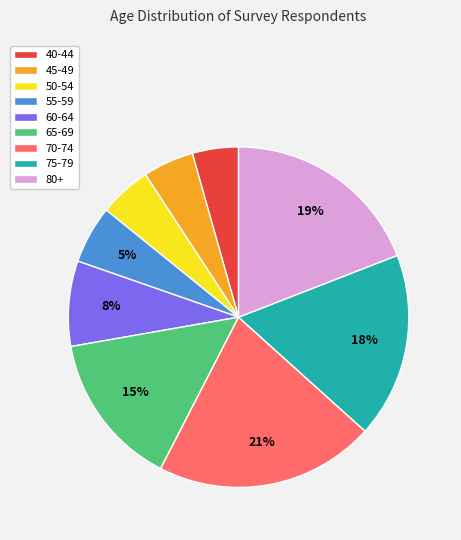

Is the sum of 50-54 and 70-74 greater than half?

No